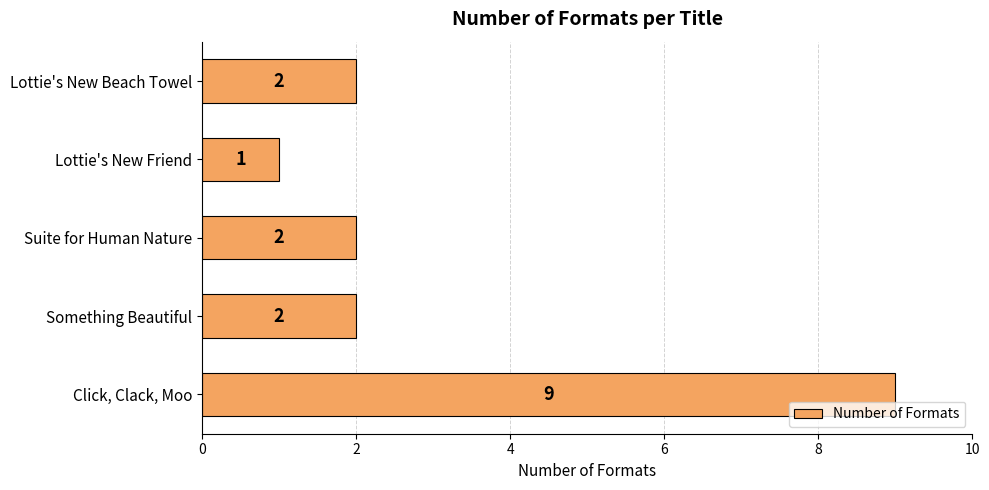

The value at Suite for Human Nature is 2. True or false?

True